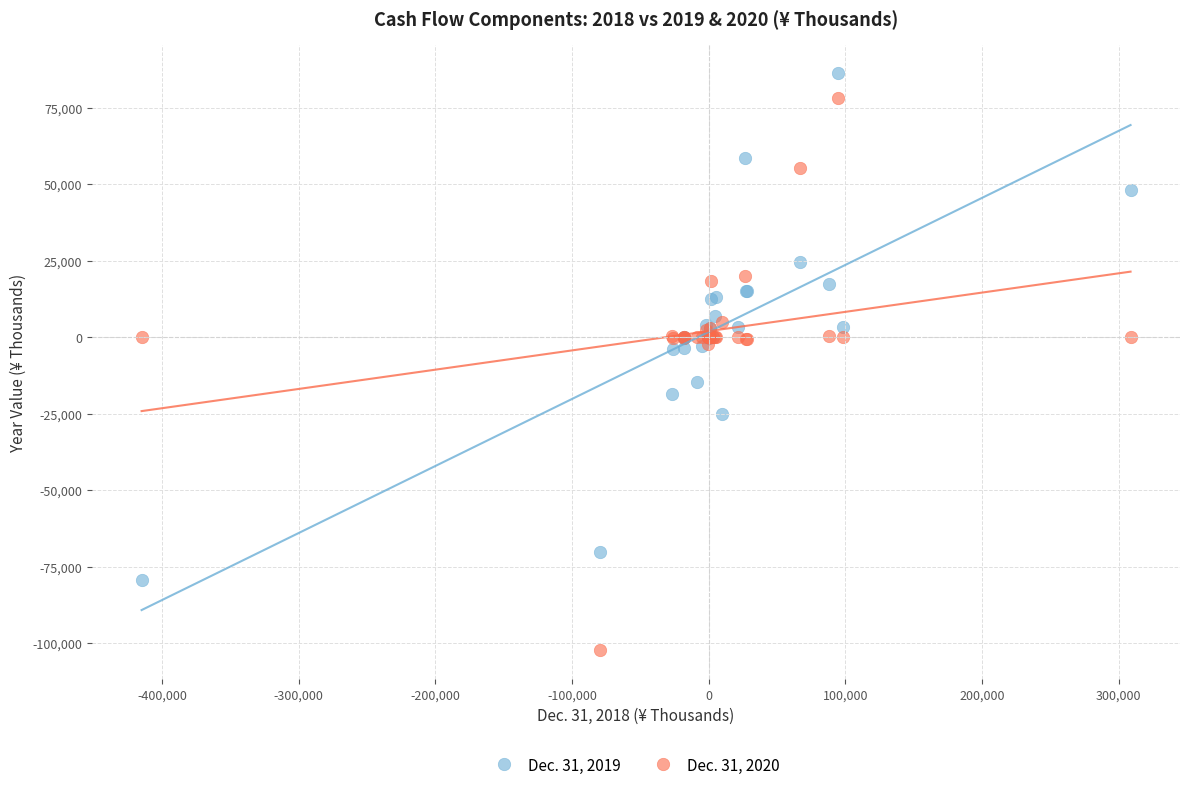

Which series reaches the minimum Y coordinate?

Dec. 31, 2020